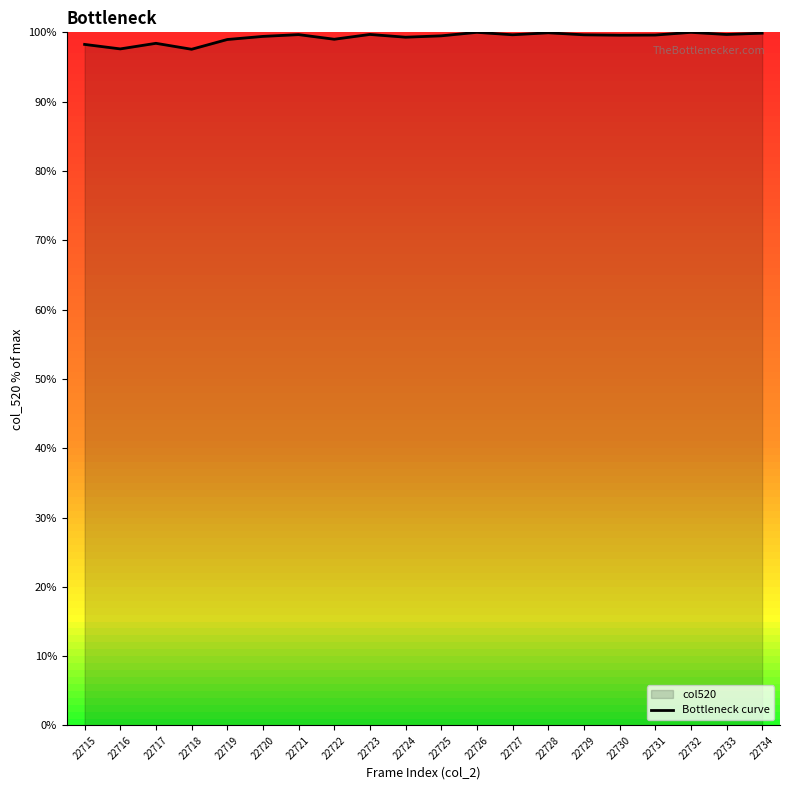

What is the change in value from 22718 to 22725?

+1.9